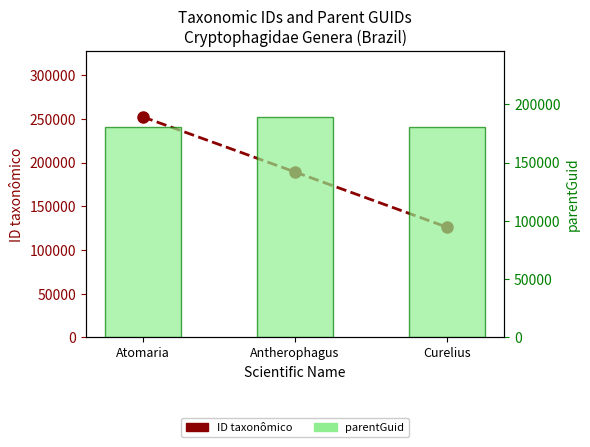

What is the average value of the ID taxonômico series?

189109